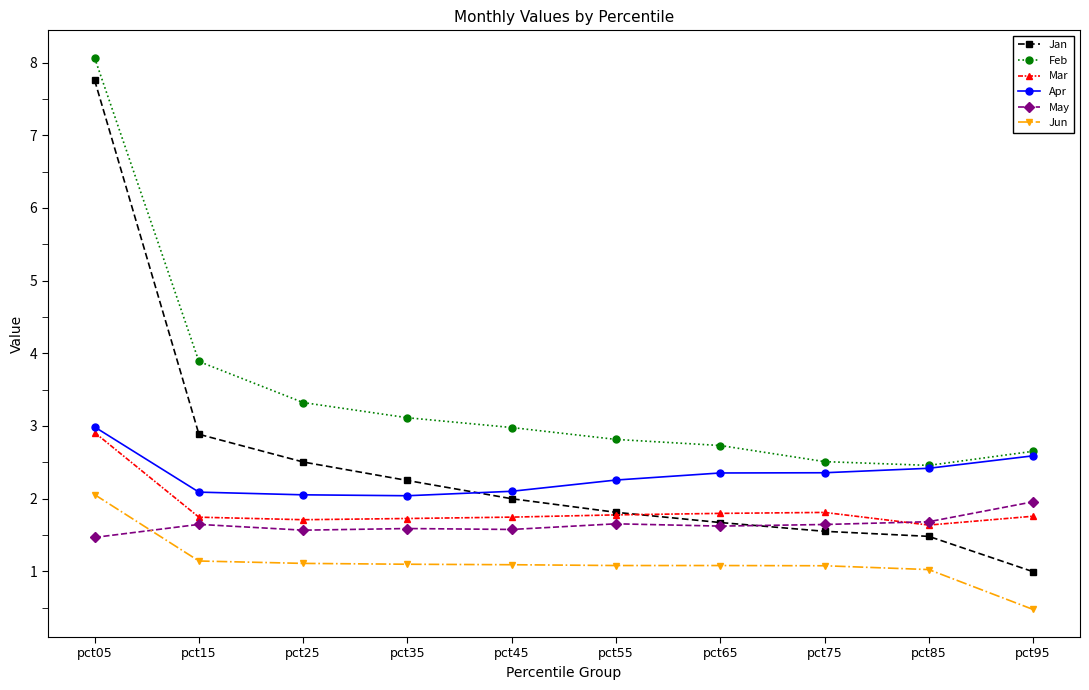

How many lines are shown in the chart?

6